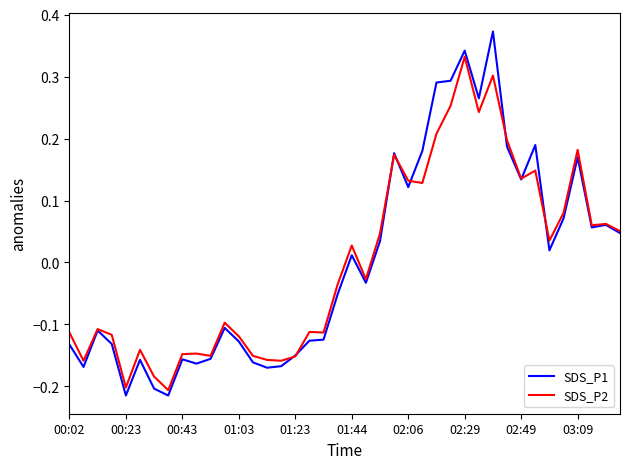

Which series has the widest spread of values?

SDS_P1